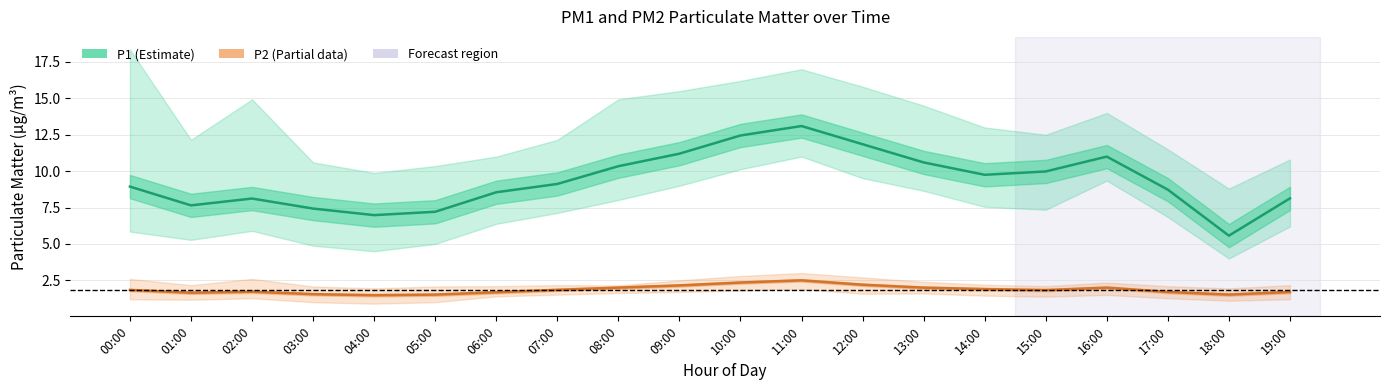

True or false: P2 (Estimate based on partial data) and P1 (Estimate) intersect in this chart.

False